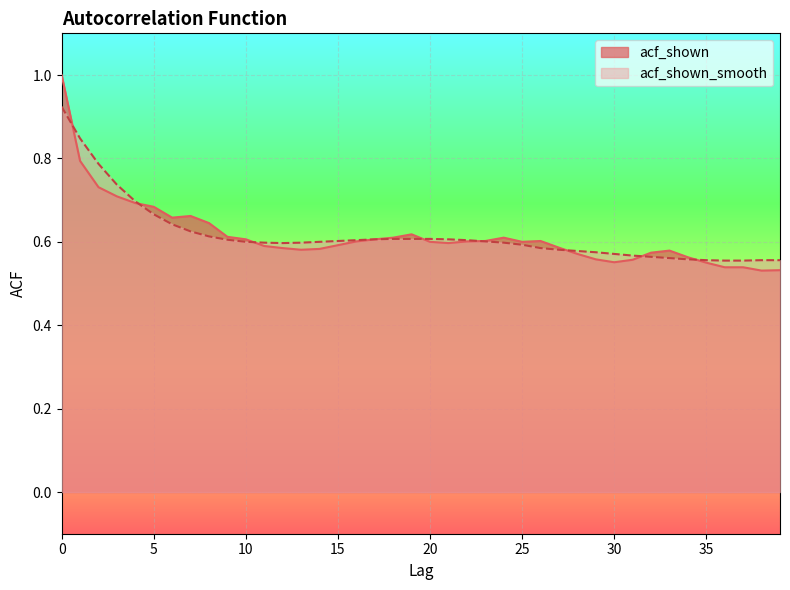

The value of acf_shown_smooth at 33 is 0.9. True or false?

False